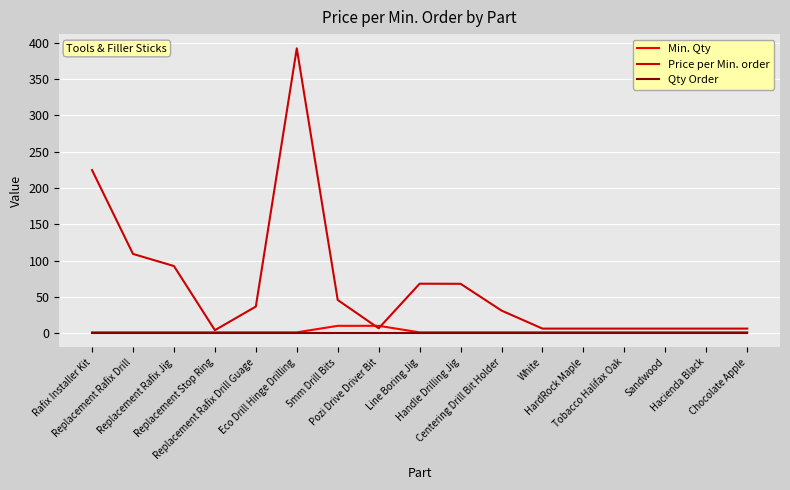

What is the greatest value displayed?

392.5